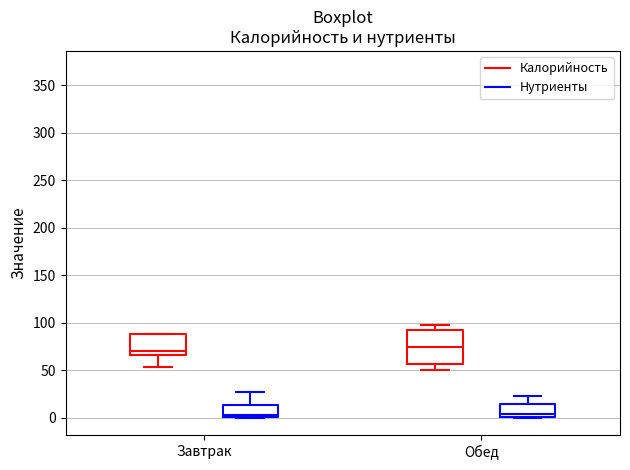

Reading left to right, read every box against the y-axis: the position of its median line, the range the box covers, and the ends of its whiskers. The values are not printed on the chart, so give them approximately, as read against the axis.

Завтрак (Калорийность): median 70, box 65 to 90, whiskers 55 to 90
Завтрак (Нутриенты): median 5, box 0 to 15, whiskers 0 to 25
Обед (Калорийность): median 75, box 55 to 90, whiskers 50 to 95
Обед (Нутриенты): median 5, box 0 to 15, whiskers 0 to 25